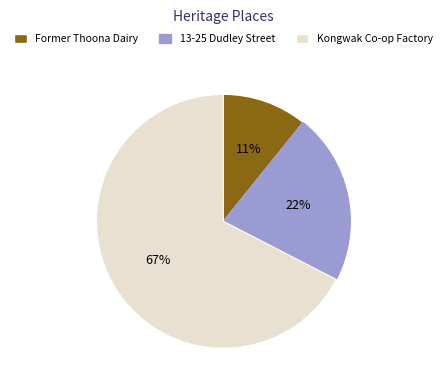

Does any single category account for the majority?

Yes